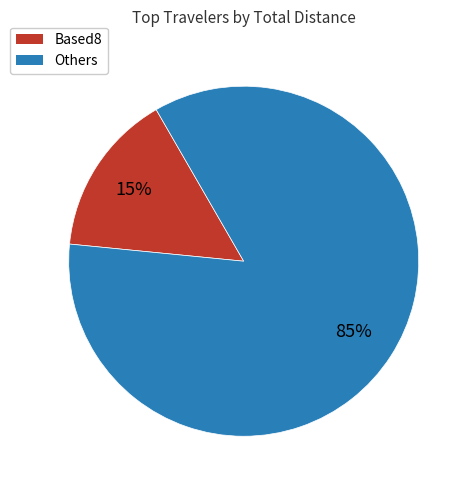

To the nearest percent, what is the average slice percentage?

50%